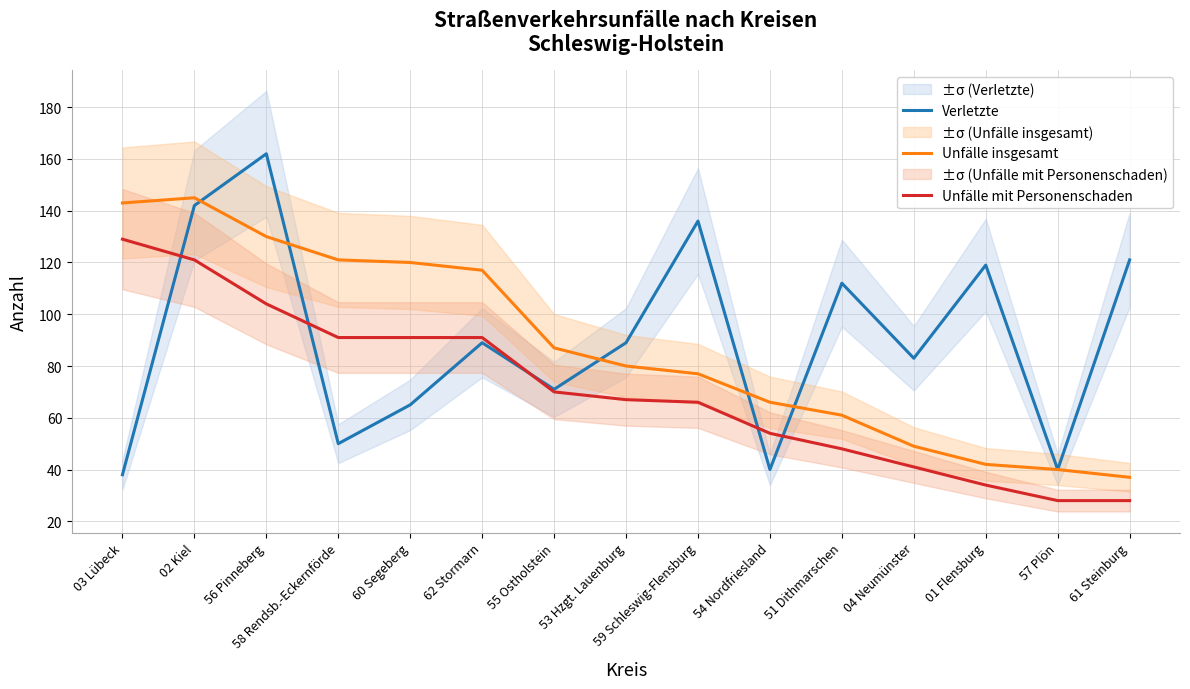

Which has a higher value, 62 Stormarn or 58 Rendsb.-Eckernförde?

62 Stormarn